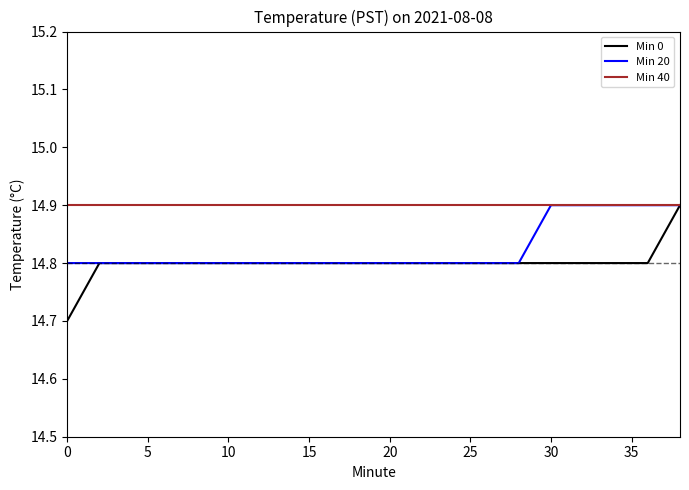

Rank the series by their average value, from highest to lowest.

Min 40, Min 20, Min 0